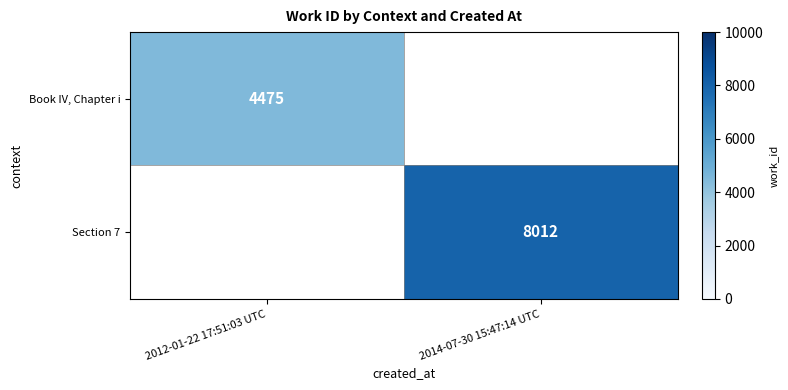

The value of Book IV, Chapter i at 2012-01-22 17:51:03 UTC is 2186. True or false?

False